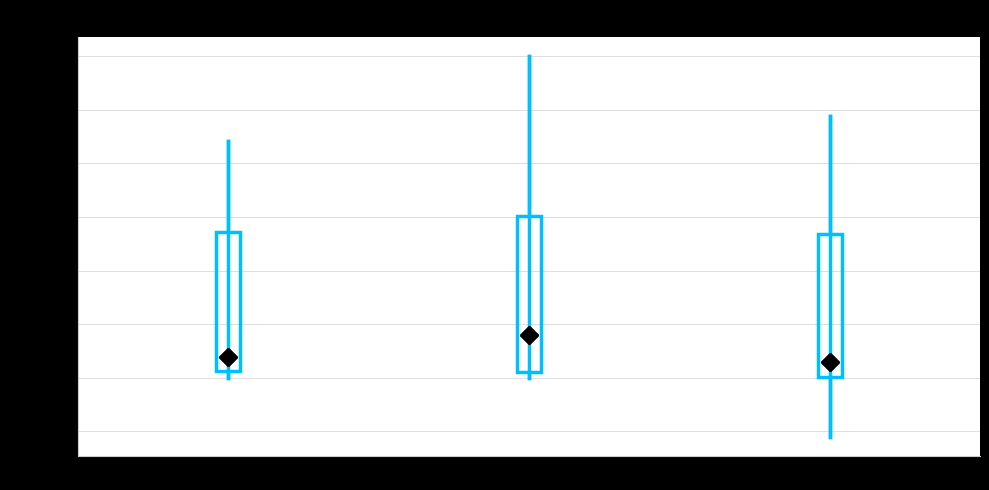

Which box is the tallest, from its lower edge to its upper edge?

T2 (2021)